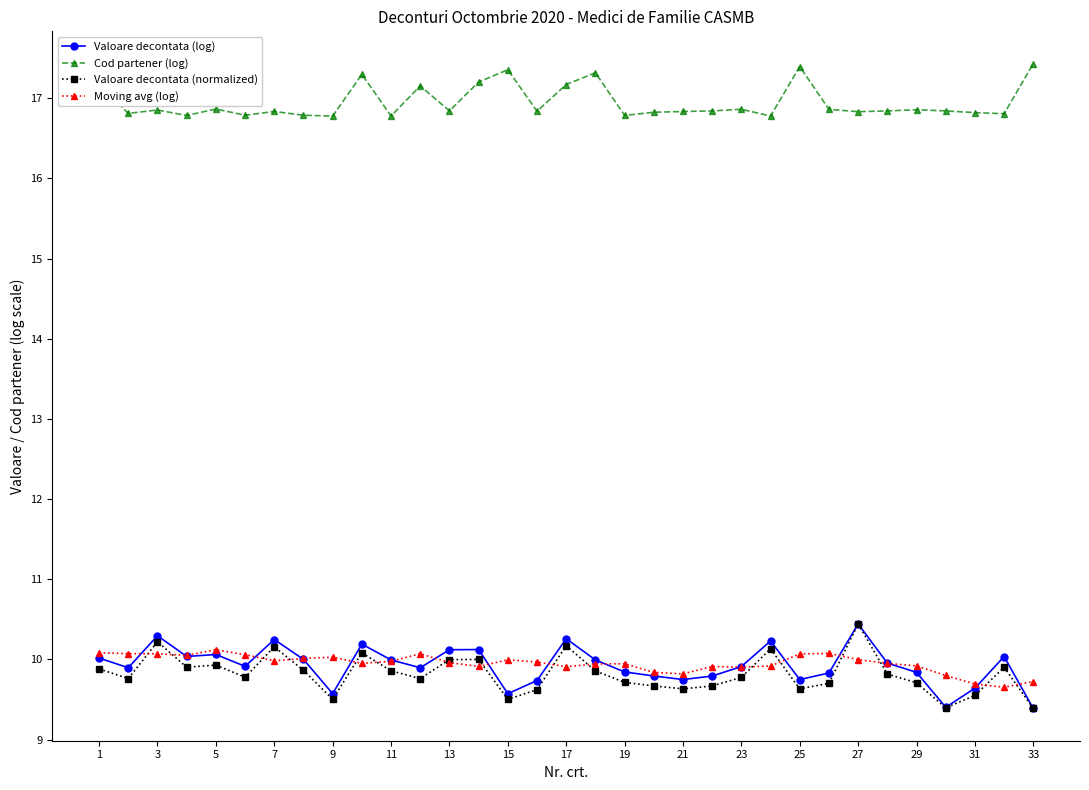

Is this an area chart (filled region under the line)?

No